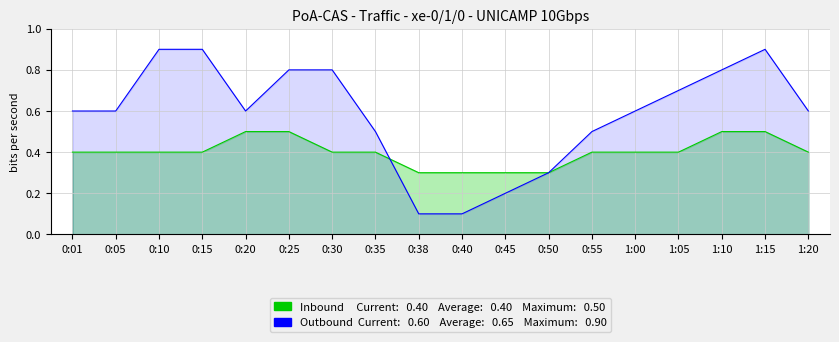

What is the label of the 1st point from the left?

0:01